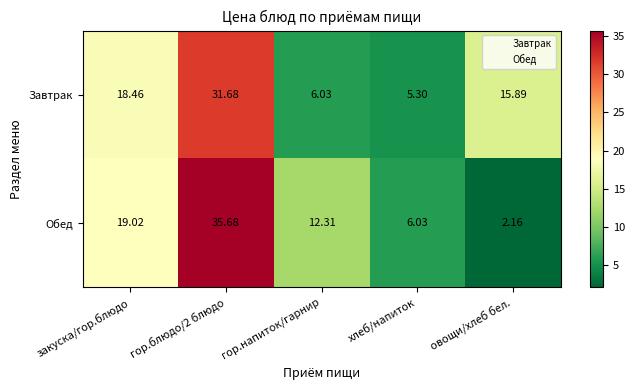

List the series in order of their peak value, highest first.

Обед, Завтрак